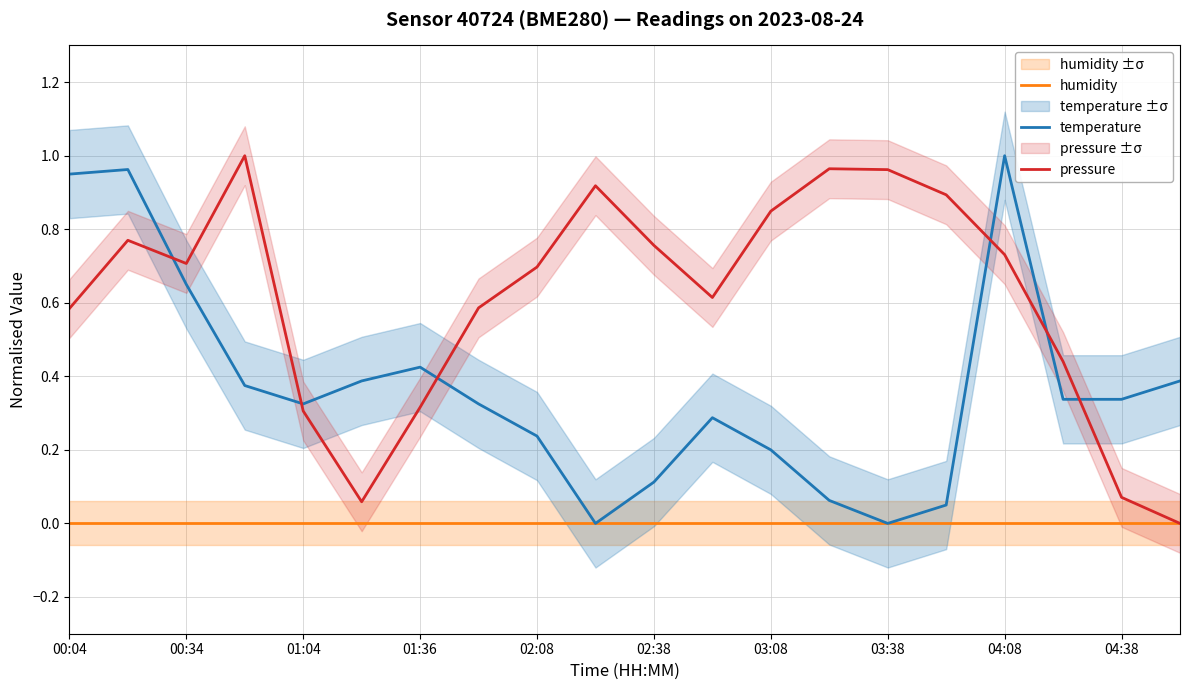

The value of temperature at 19 is 0.4. True or false?

True